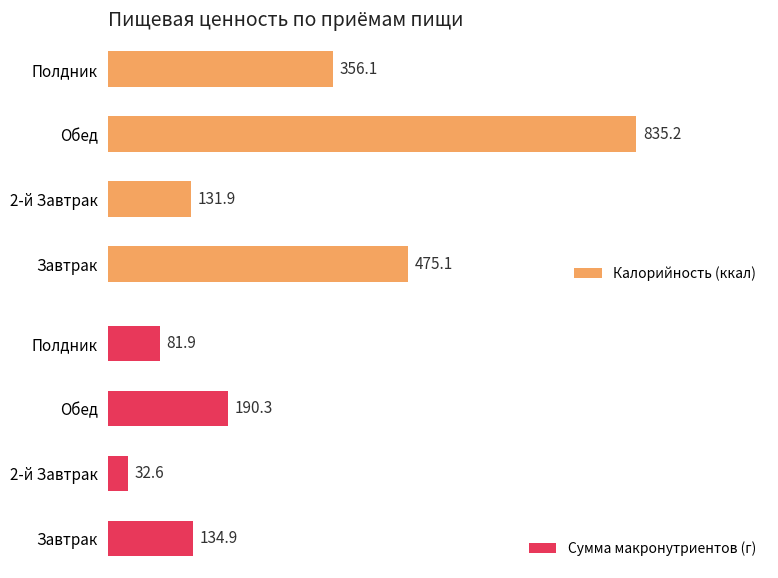

What is the value of the Сумма макронутриентов (г) bar at the 1st from the left?

134.9